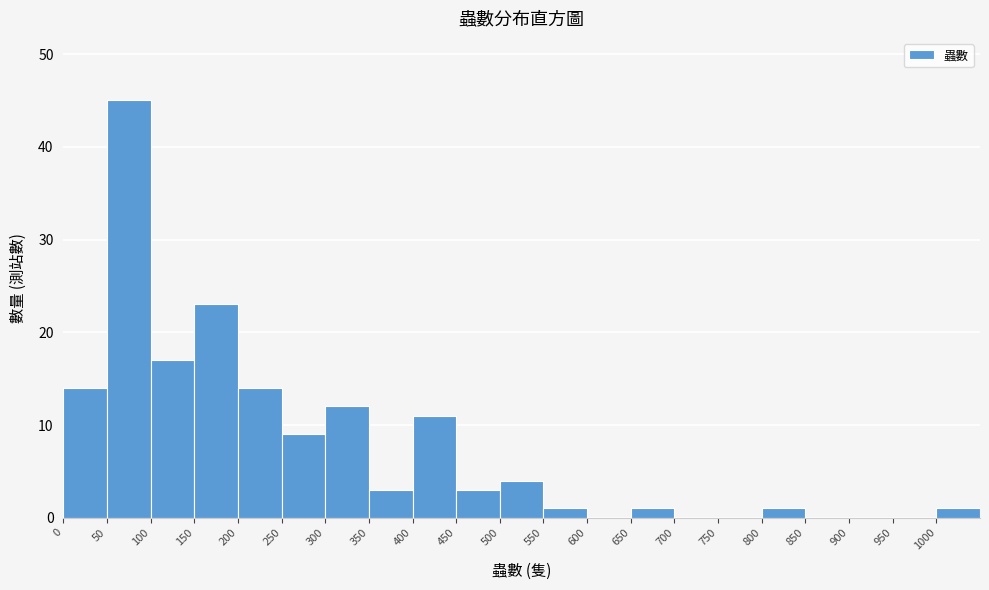

How tall is the bar that spans 50 to 100 on the x-axis? The values are not printed on the chart, so give them approximately, as read against the axis.

45